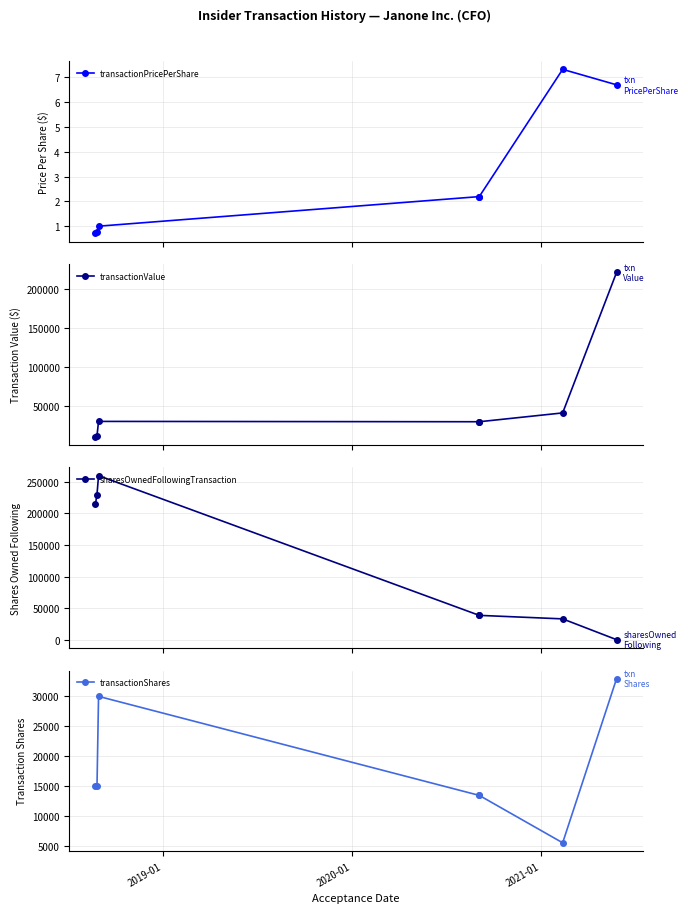

True or false: transactionPricePerShare and transactionValue intersect in this chart.

False